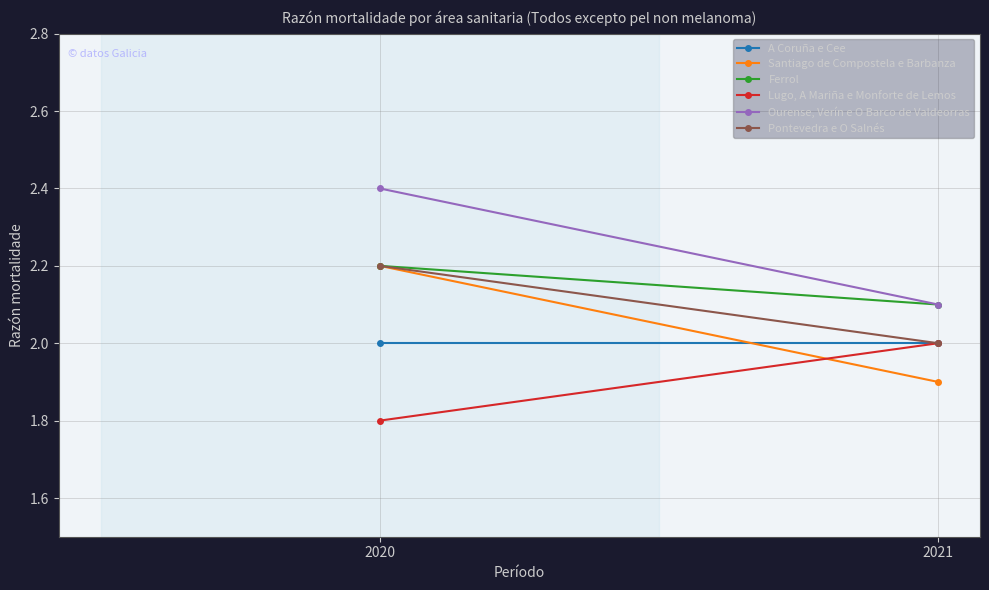

What is the value of the Ferrol point at the 2nd from the left?

2.1